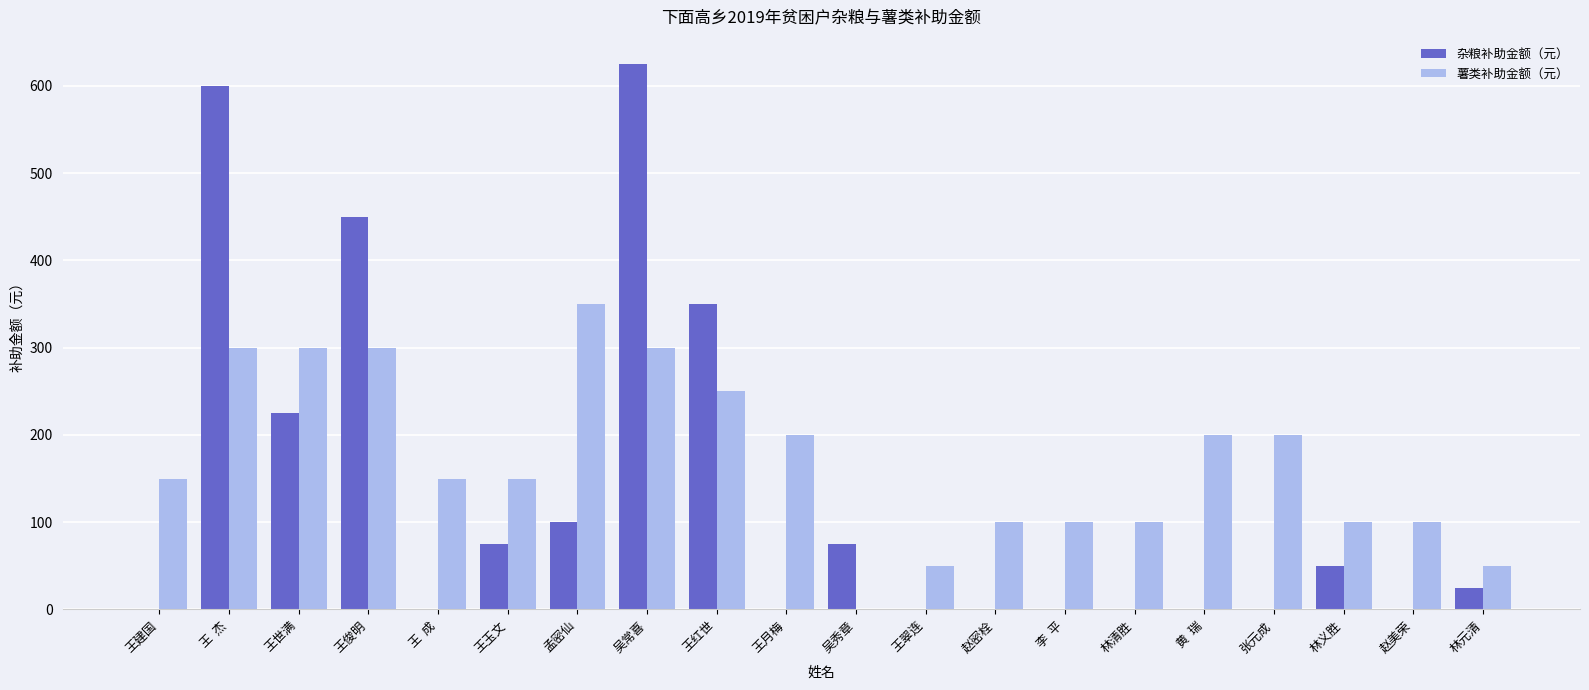

Is it true that 薯类补助金额（元） equals 100 at 赵密栓?

True